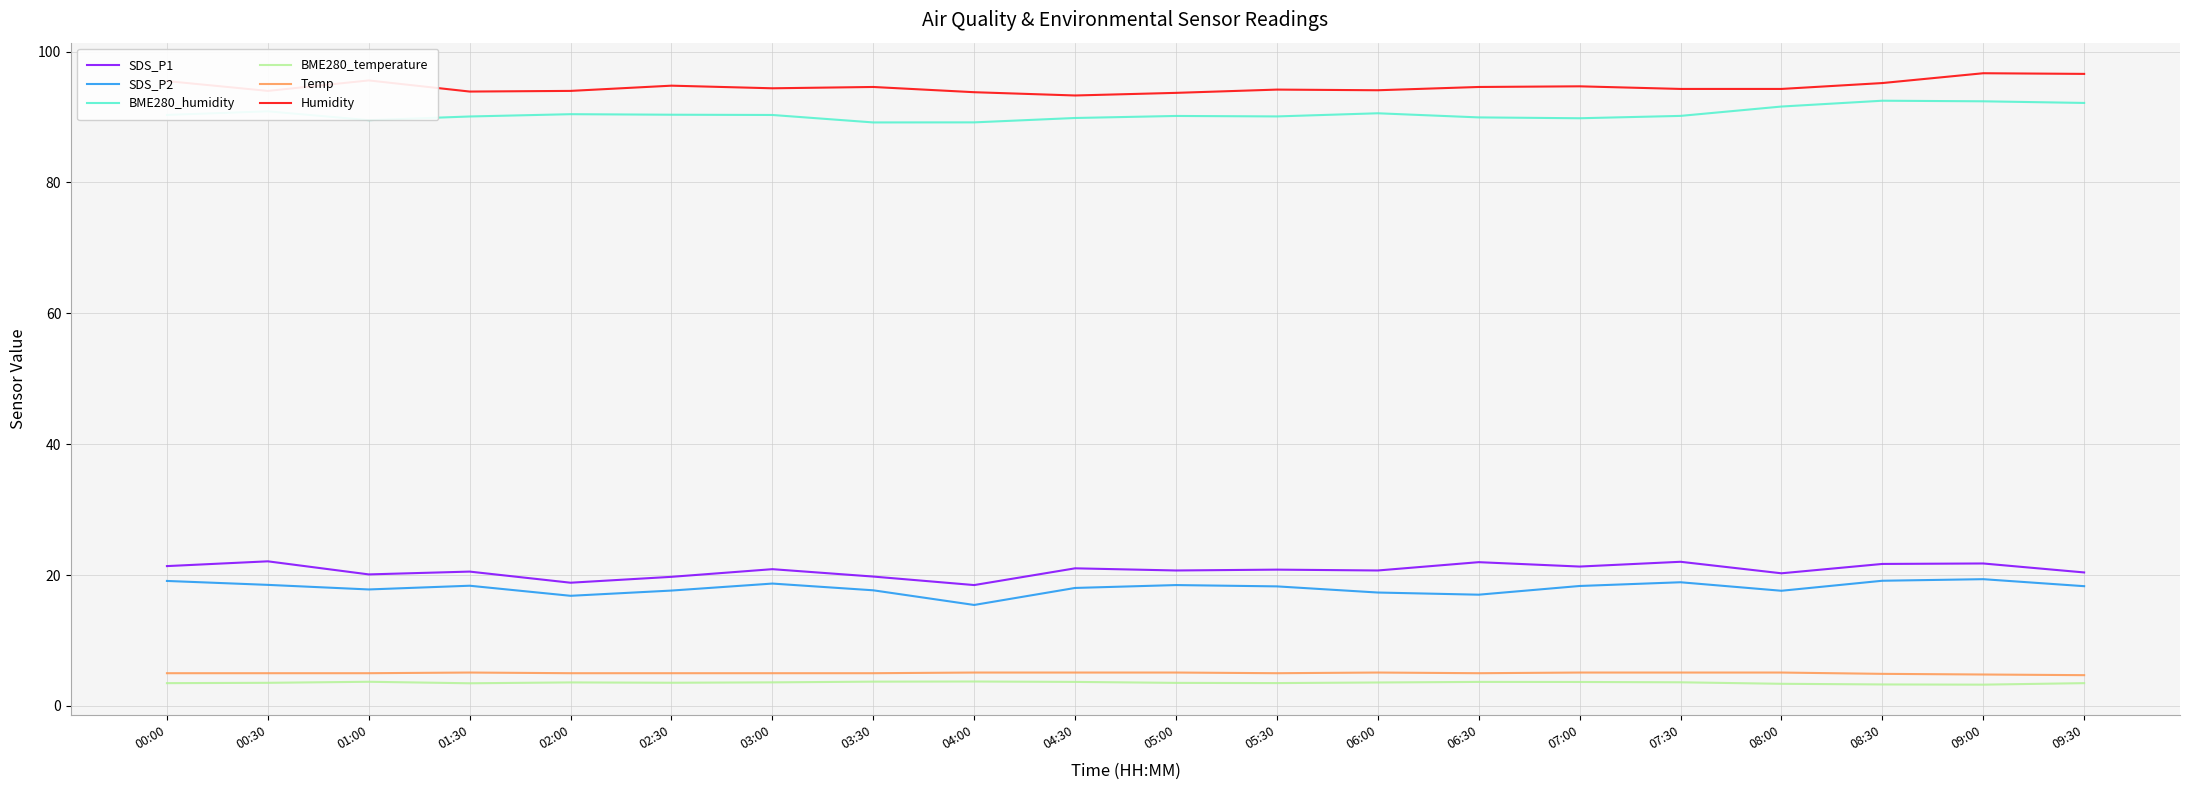

What is the difference between the highest and lowest values at 03:30?

90.9